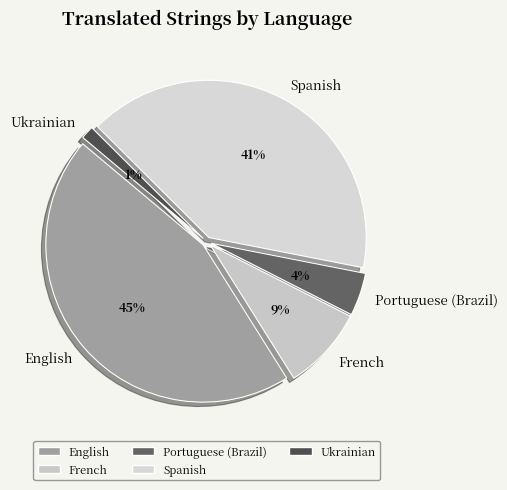

Does any single category account for the majority?

No